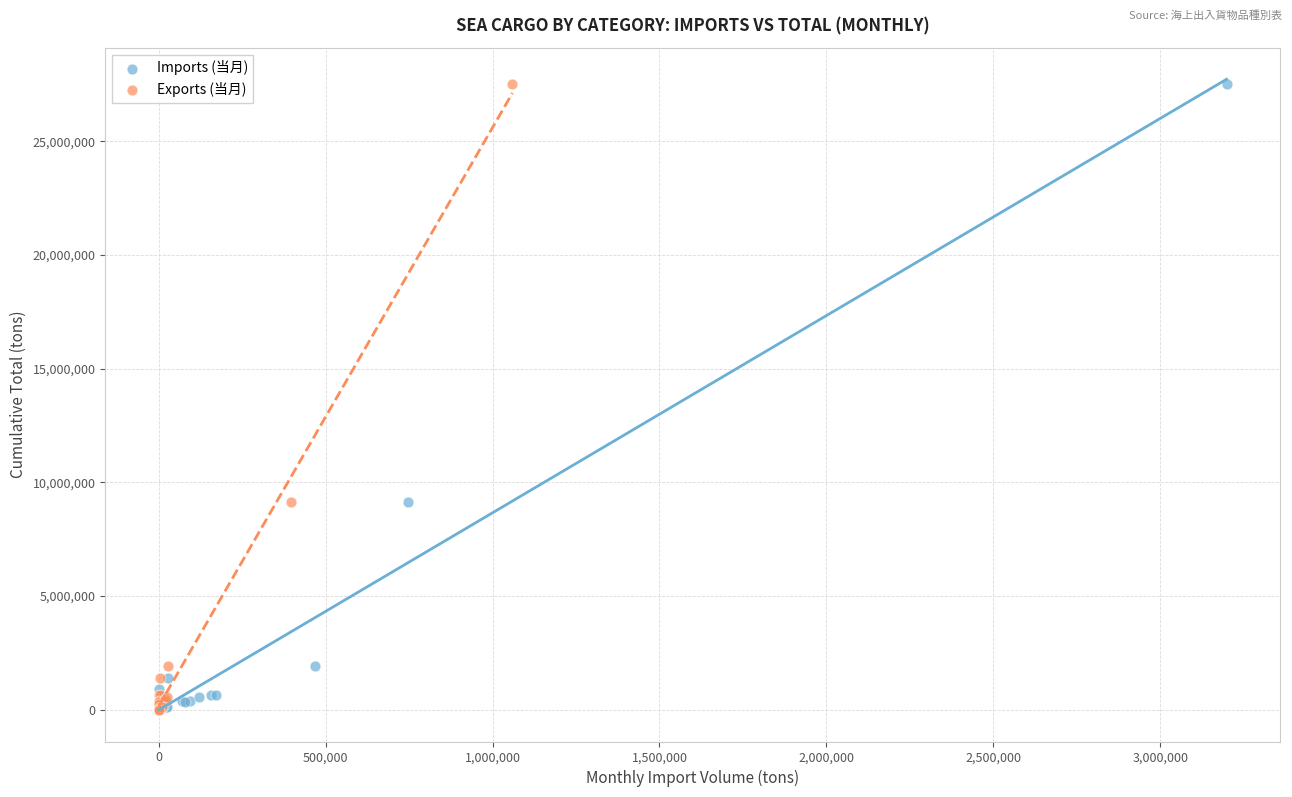

Which series has the largest Y range (max minus min)?

Imports (当月)